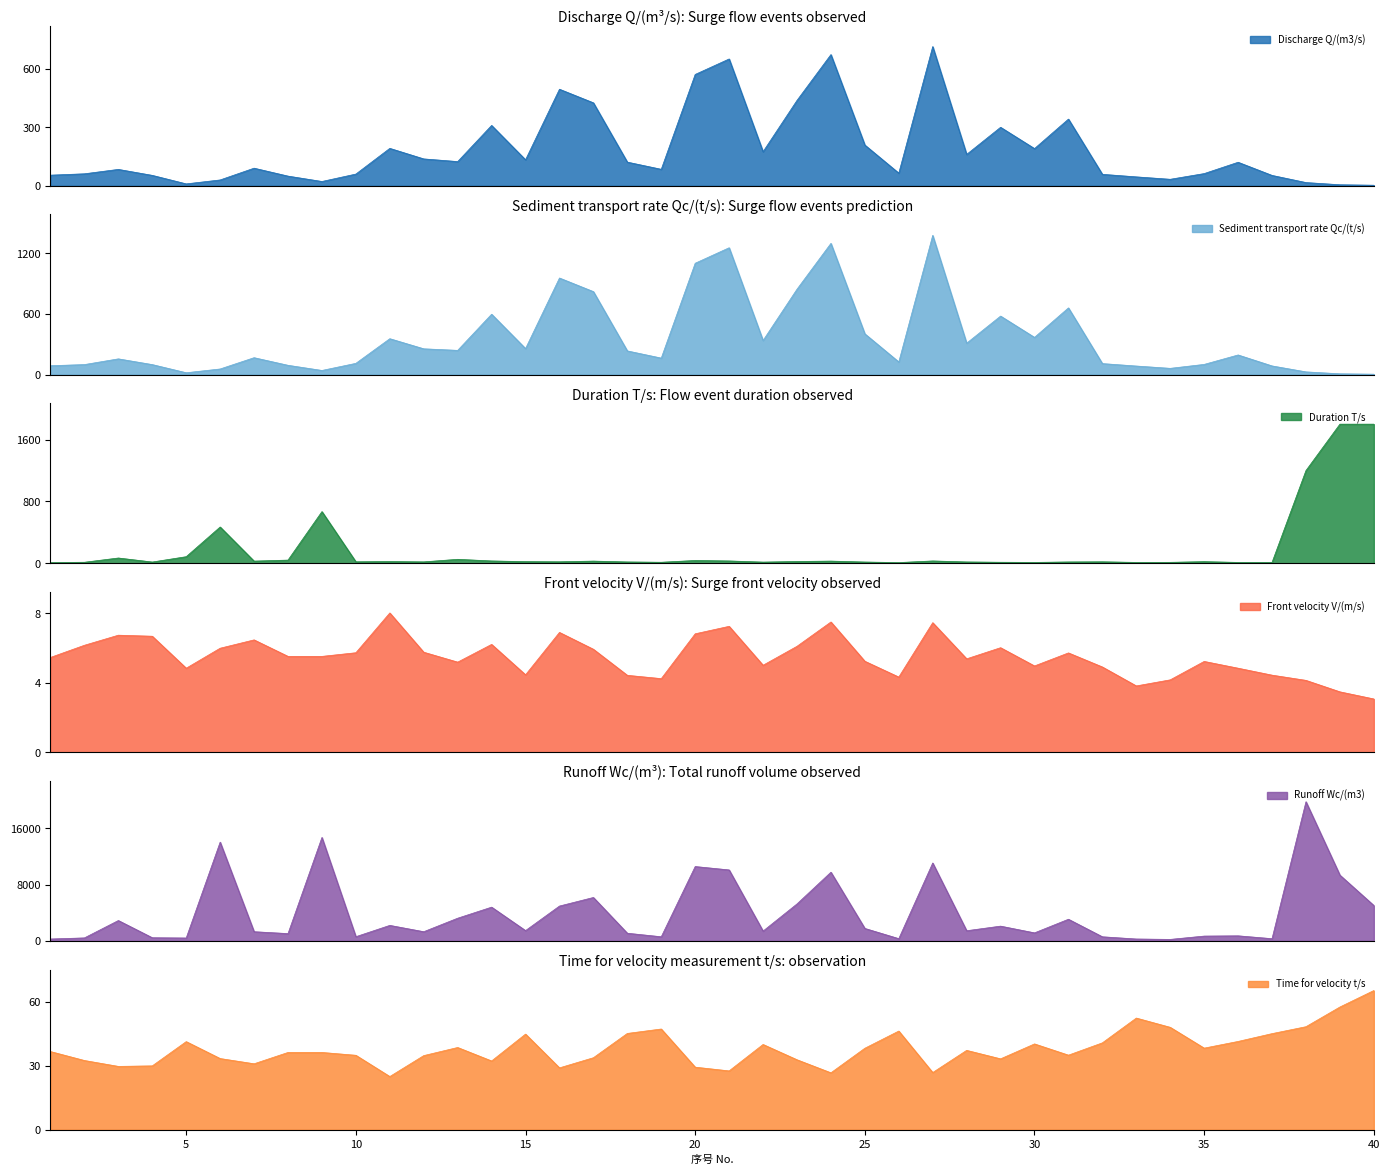

Reading left to right, extract all data points from this chart.

Discharge Q/(m3/s): 1=54.5	2=61.5	3=84.1	4=53.4	5=9.7	6=29.9	7=90.4	8=49.6	9=22.0	10=60.1	11=192.2	12=138.0	13=124.3	14=310.0	15=133.5	16=496.1	17=426.2	18=121.5	19=84.6	20=572.0	21=651.6	22=175.0	23=438.5	24=674.1	25=209.2	26=64.8	27=715.2	28=161.1	29=300.5	30=191.0	31=342.6	32=58.8	33=45.7	34=33.3	35=62.6	36=120.8	37=53.2	38=16.5	39=5.2	40=2.8
Sediment transport rate Qc/(t/s): 1=87.5	2=98.8	3=155.3	4=98.6	5=17.9	6=55.2	7=167.0	8=91.6	9=40.6	10=111.0	11=355.0	12=254.9	13=239.5	14=597.2	15=257.2	16=955.7	17=821.1	18=234.1	19=163.0	20=1102.0	21=1255.3	22=337.1	23=844.8	24=1298.7	25=403.0	26=124.8	27=1377.8	28=310.4	29=578.9	30=368.0	31=660.0	32=108.6	33=84.4	34=61.5	35=100.5	36=194.0	37=85.4	38=26.5	39=7.5	40=3.6
Duration T/s: 1=10.0	2=14.0	3=69.0	4=17.0	5=86.0	6=470.0	7=29.0	8=42.0	9=669.0	10=20.0	11=23.0	12=19.0	13=52.0	14=31.0	15=22.0	16=20.0	17=29.0	18=18.0	19=14.0	20=37.0	21=31.0	22=16.0	23=24.0	24=29.0	25=17.0	26=10.0	27=31.0	28=18.0	29=14.0	30=12.0	31=18.0	32=20.0	33=12.0	34=13.0	35=22.0	36=12.0	37=12.0	38=1200.0	39=1800.0	40=1800.0
Front velocity V/(m/s): 1=5.5	2=6.2	3=6.7	4=6.7	5=4.8	6=6.0	7=6.5	8=5.5	9=5.5	10=5.7	11=8.0	12=5.8	13=5.2	14=6.2	15=4.5	16=6.9	17=5.9	18=4.4	19=4.2	20=6.8	21=7.2	22=5.0	23=6.1	24=7.5	25=5.2	26=4.3	27=7.5	28=5.4	29=6.0	30=5.0	31=5.7	32=4.9	33=3.8	34=4.2	35=5.2	36=4.8	37=4.4	38=4.1	39=3.5	40=3.1
Runoff Wc/(m3): 1=272.0	2=430.0	3=2902.0	4=454.0	5=417.0	6=14053.0	7=1311.0	8=1042.0	9=14718.0	10=601.0	11=2210.0	12=1311.0	13=3232.0	14=4805.0	15=1468.0	16=4961.0	17=6180.0	18=1094.0	19=592.0	20=10582.0	21=10100.0	22=1400.0	23=5262.0	24=9774.0	25=1778.0	26=324.0	27=11086.0	28=1450.0	29=2104.0	30=1146.0	31=3084.0	32=588.0	33=274.0	34=216.0	35=688.0	36=725.0	37=319.0	38=19800.0	39=9360.0	40=5040.0
Time for velocity t/s: 1=36.7	2=32.5	3=29.7	4=30.0	5=41.4	6=33.4	7=31.0	8=36.3	9=36.3	10=35.0	11=25.0	12=34.8	13=38.6	14=32.3	15=44.9	16=29.0	17=33.8	18=45.2	19=47.3	20=29.4	21=27.6	22=40.0	23=32.9	24=26.7	25=38.3	26=46.3	27=26.9	28=37.3	29=33.3	30=40.3	31=35.0	32=40.8	33=52.4	34=48.1	35=38.3	36=41.5	37=45.1	38=48.4	39=57.6	40=65.4